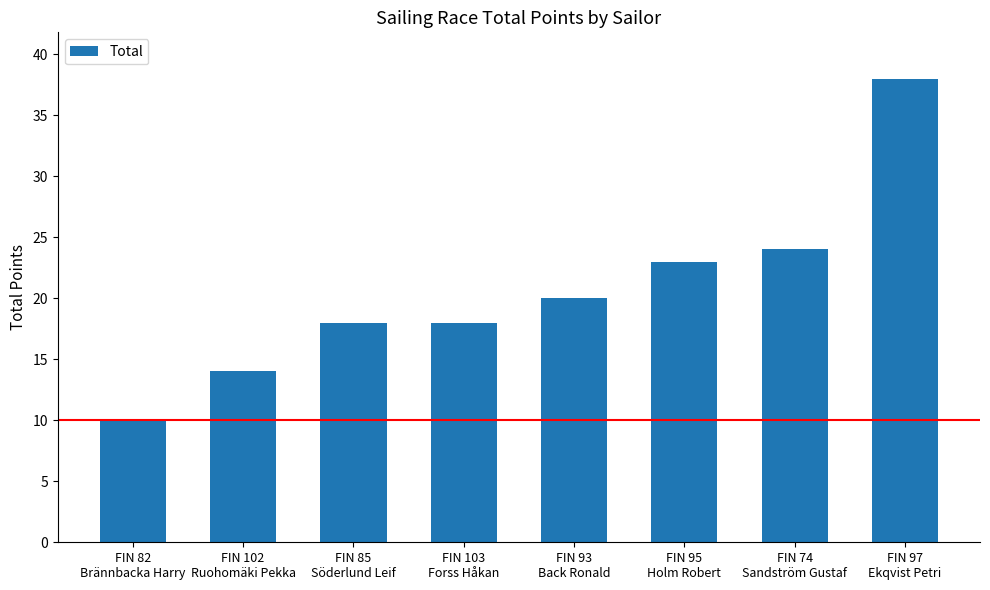

What is the approximate value at FIN 82
Brännbacka Harry?

10